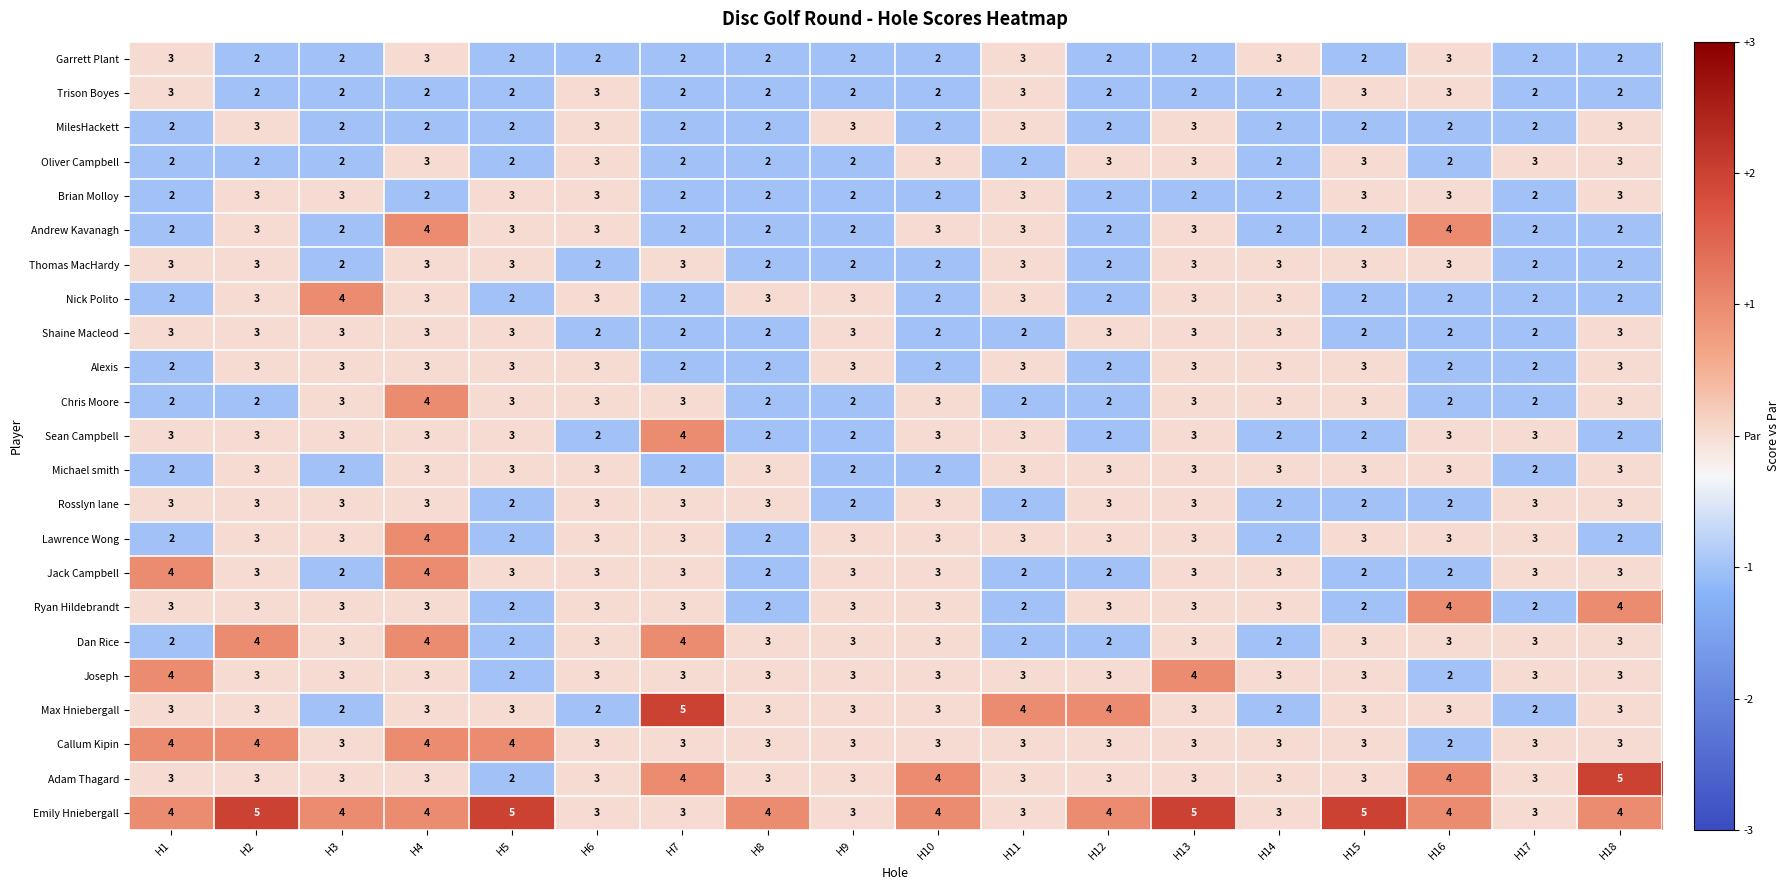

At which category is the sum across all series the highest?

H4